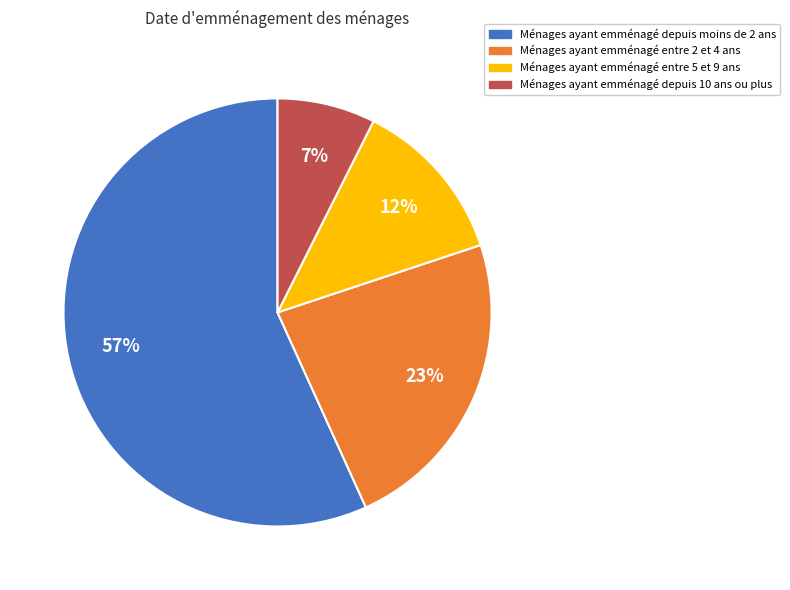

To the nearest percent, what is the average slice percentage?

25%